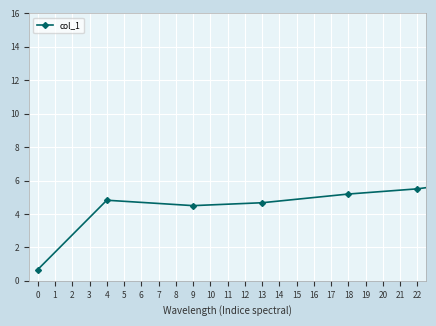

Is this an area chart (filled region under the line)?

No